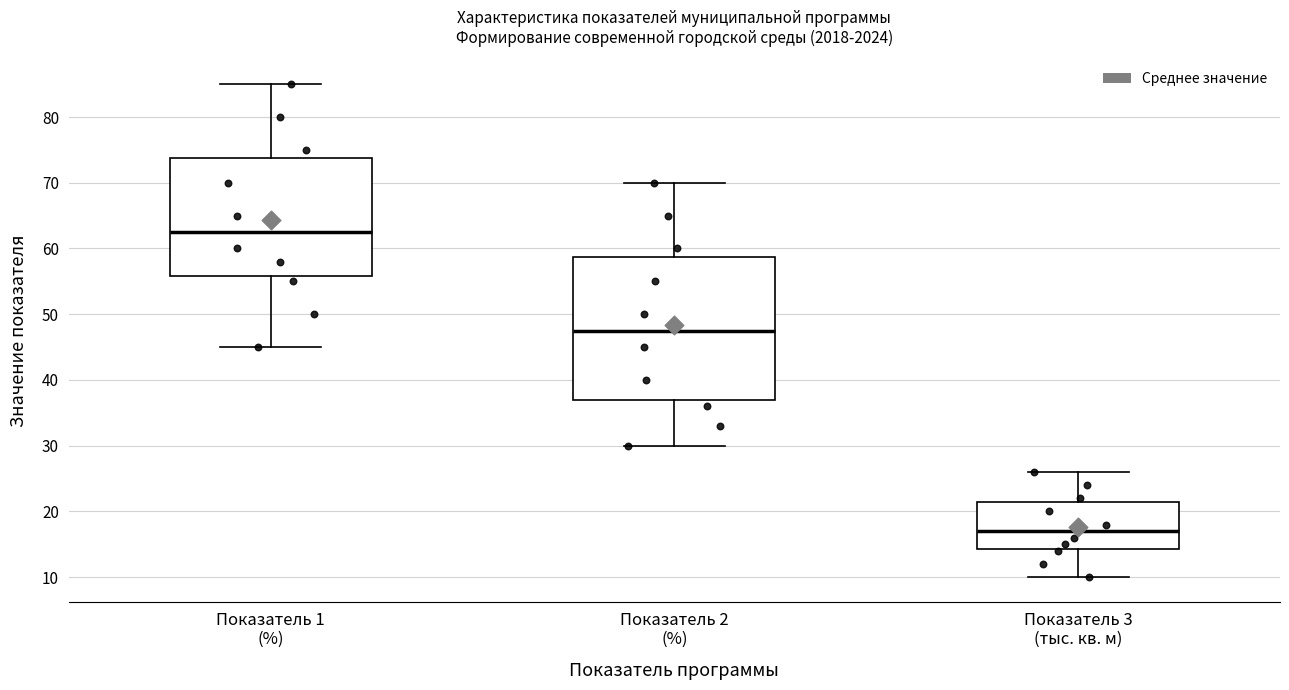

Where is the lower edge of the box for Показатель 2 (%) on the y-axis? The values are not printed on the chart, so give them approximately, as read against the axis.

37